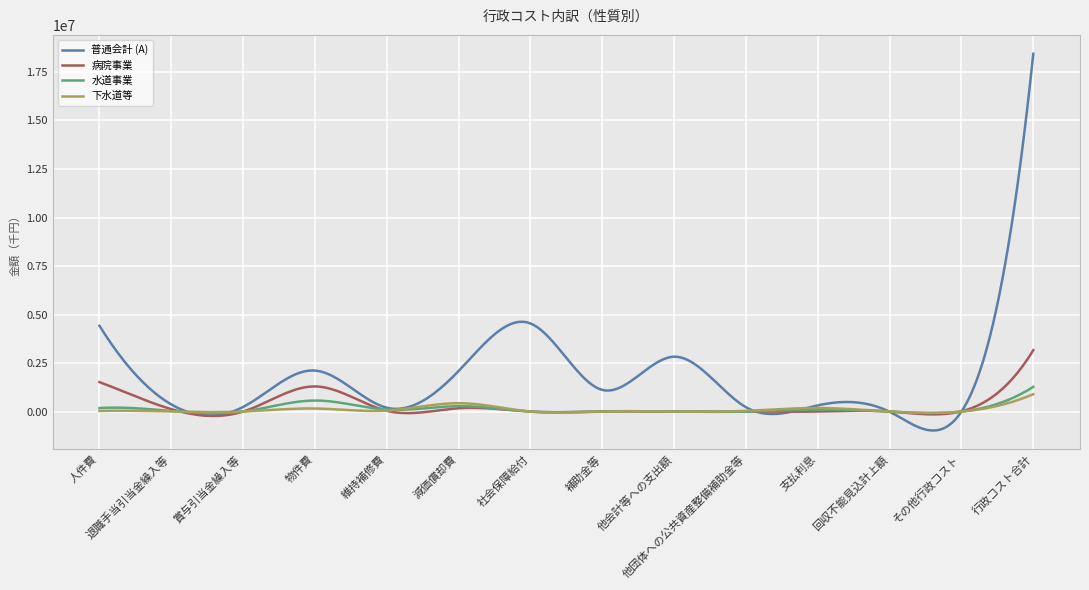

True or false: 普通会計 (A) and 水道事業 intersect in this chart.

True